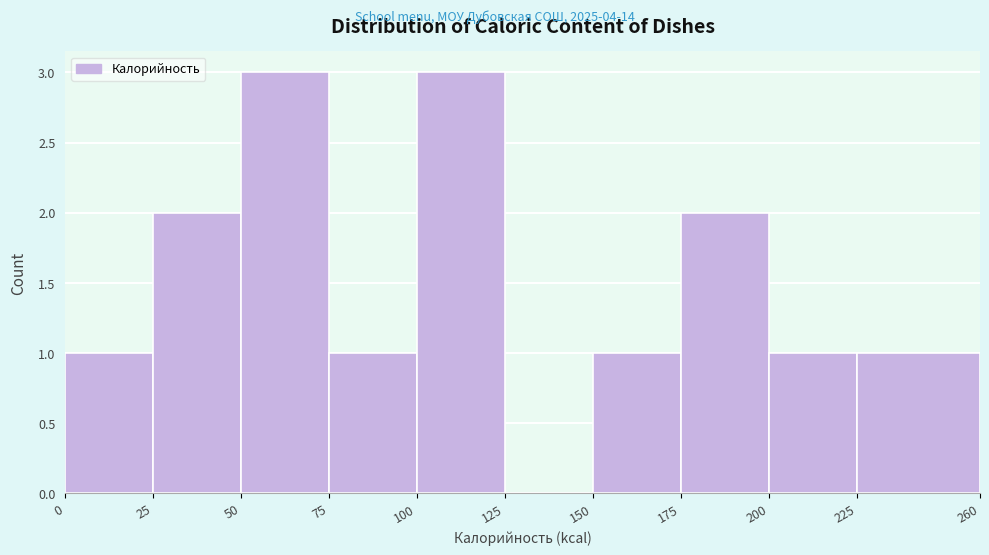

Reading left to right, transcribe this chart: for each bar, give the range it covers on the x-axis and its height. The values are not printed on the chart, so give them approximately, as read against the axis.

0 to 25: 1
25 to 50: 2
50 to 75: 3
75 to 100: 1
100 to 125: 3
125 to 150: 0
150 to 175: 1
175 to 200: 2
200 to 225: 1
225 to 260: 1